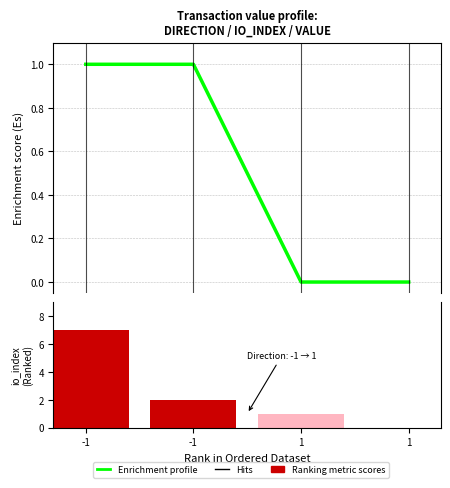

Which series has the largest total across all categories?

Ranking metric scores